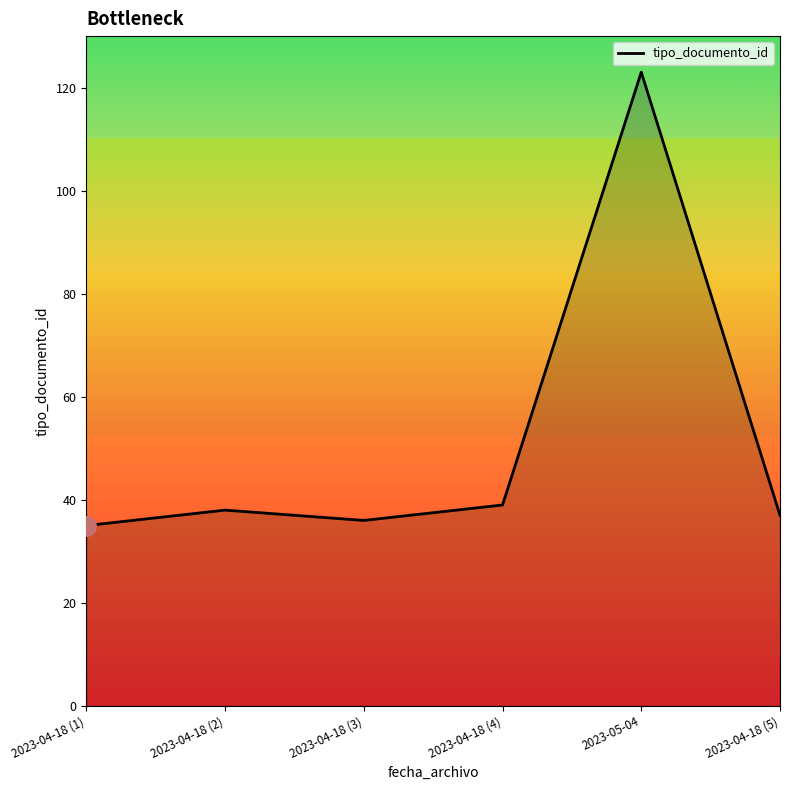

Approximately how many times larger is the value at 2023-04-18 (1) compared to 2023-04-18 (2)?

0.9